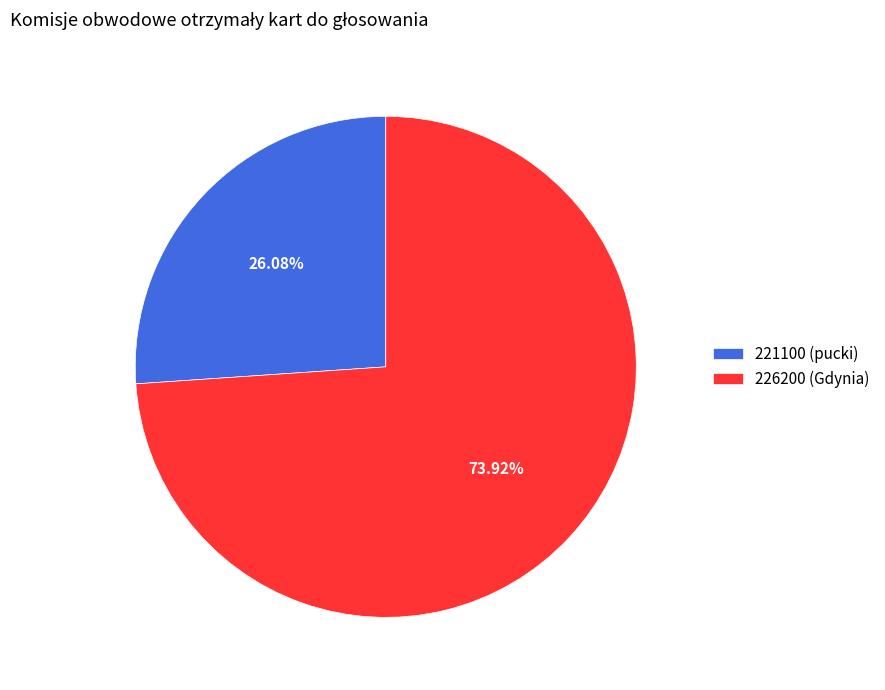

What percentage is the 226200 (Gdynia) slice, to the nearest percent?

74%